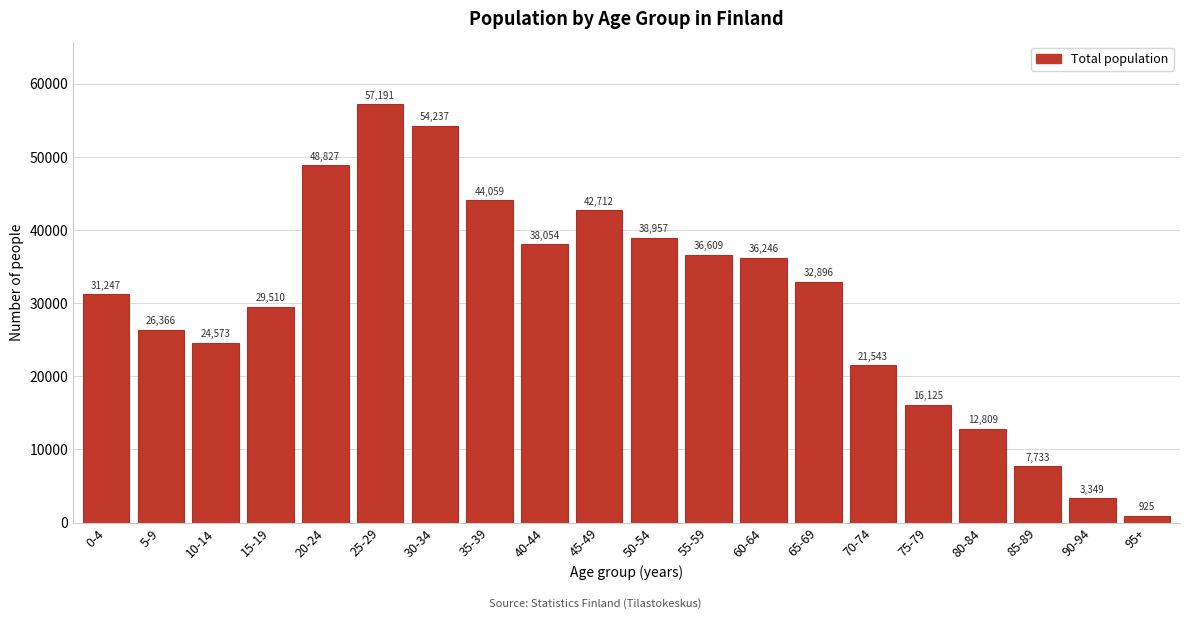

Reading left to right, what are all the values shown in this chart?

31247	26366	24573	29510	48827	57191	54237	44059	38054	42712	38957	36609	36246	32896	21543	16125	12809	7733	3349	925